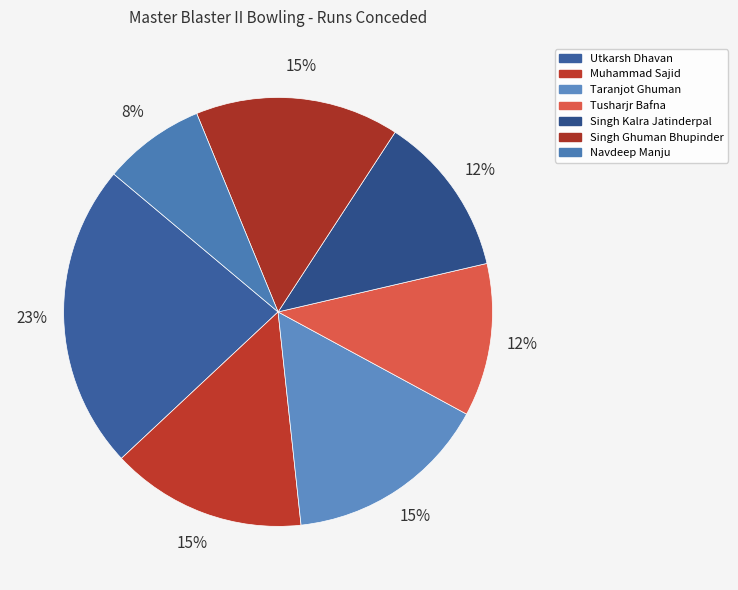

How many segments does this pie chart have?

7